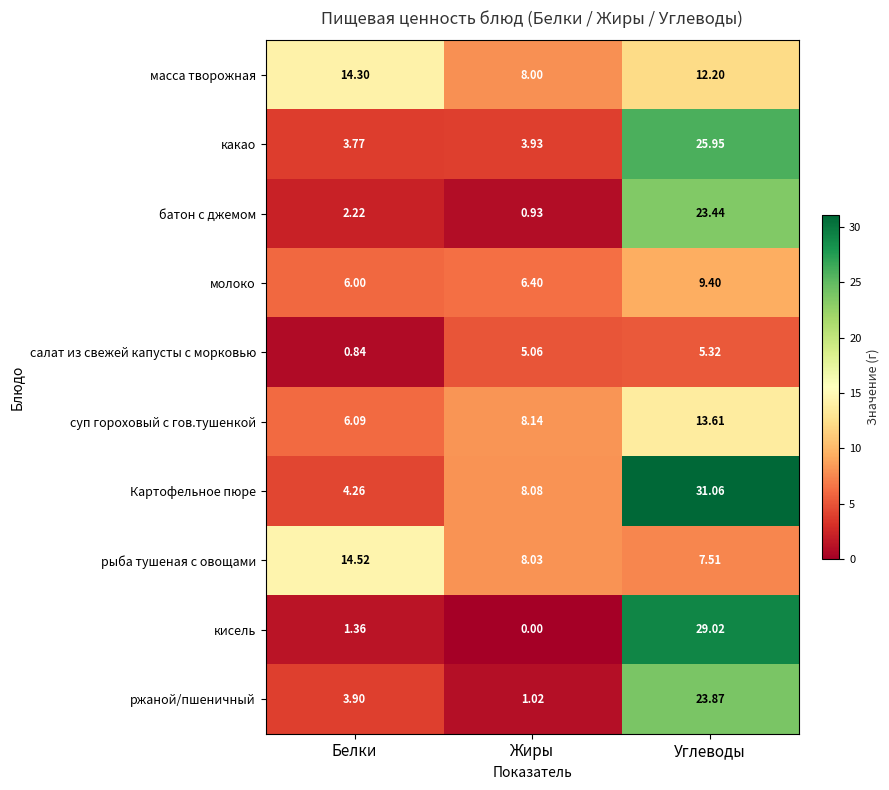

Which series has the widest spread of values?

кисель